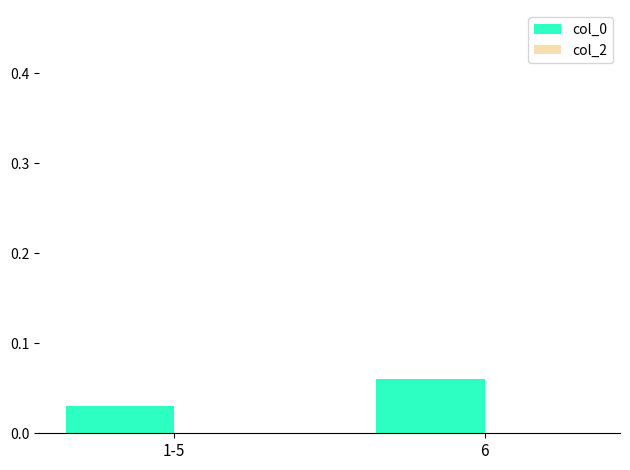

List the labels in order of value, smallest first.

1-5, 6